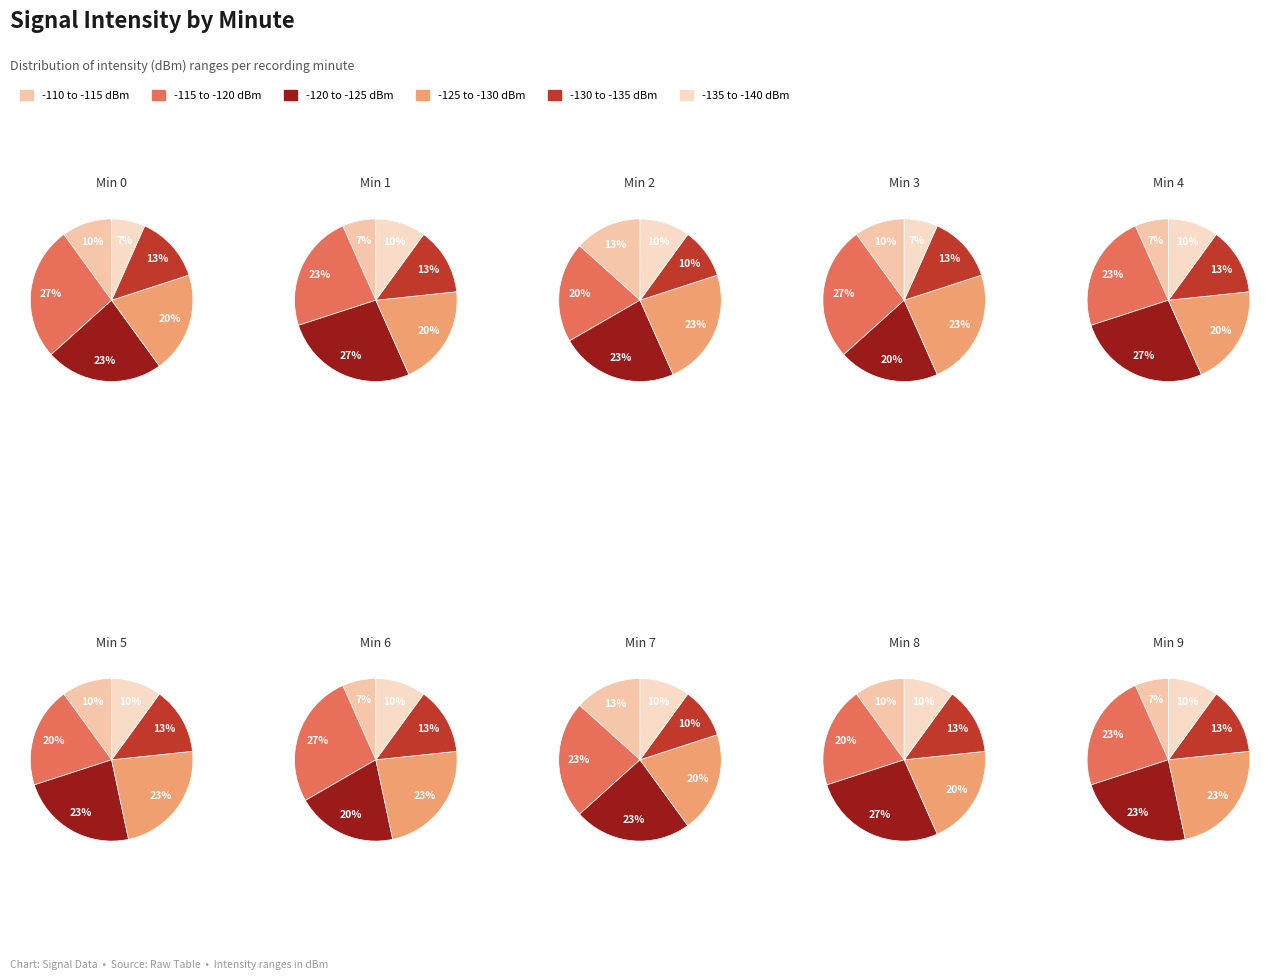

Rank the series at 0 from lowest to highest value.

-135 to -140 dBm, -110 to -115 dBm, -130 to -135 dBm, -125 to -130 dBm, -120 to -125 dBm, -115 to -120 dBm